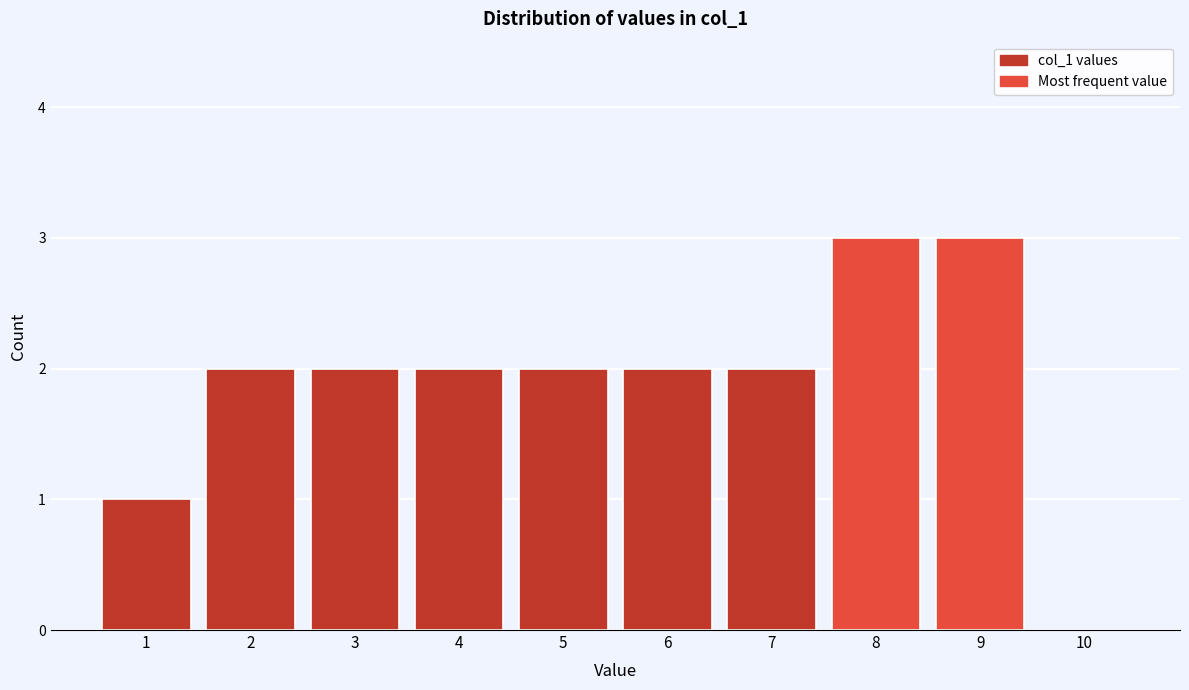

Reading left to right, list every bar in this chart as the range it spans on the x-axis followed by its height. The values are not printed on the chart, so give them approximately, as read against the axis.

0.5 to 1.5: 1
1.5 to 2.5: 2
2.5 to 3.5: 2
3.5 to 4.5: 2
4.5 to 5.5: 2
5.5 to 6.5: 2
6.5 to 7.5: 2
7.5 to 8.5: 3
8.5 to 9.5: 3
9.5 to 10.5: 0